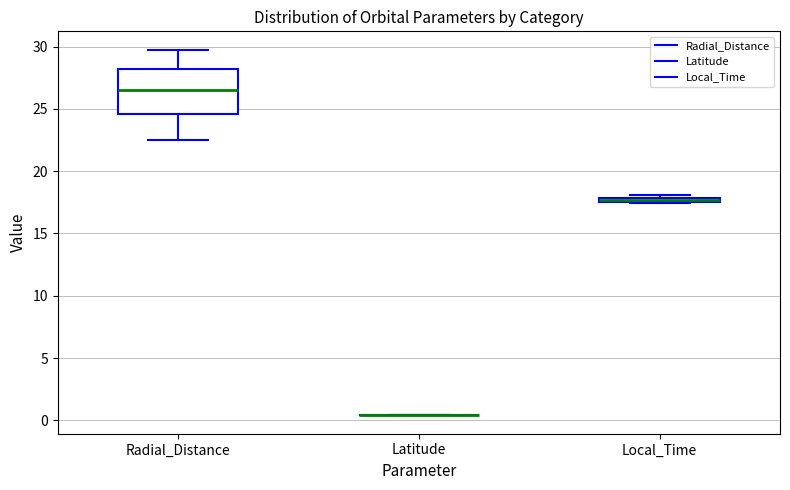

Which box is the tallest, from its lower edge to its upper edge?

Radial_Distance